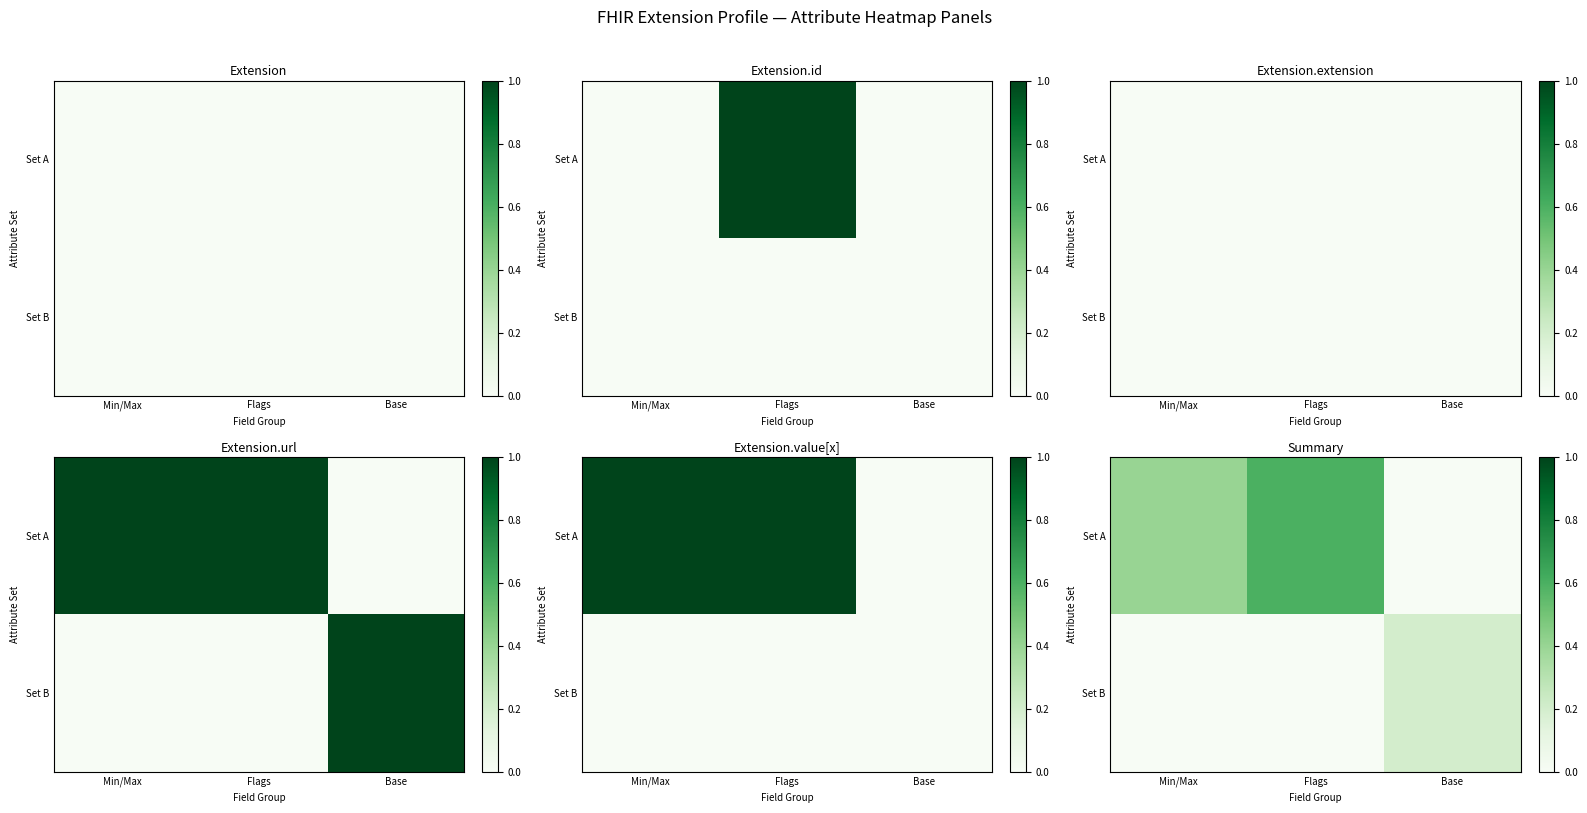

Is it true that Set A equals 0.2 at Base?

False